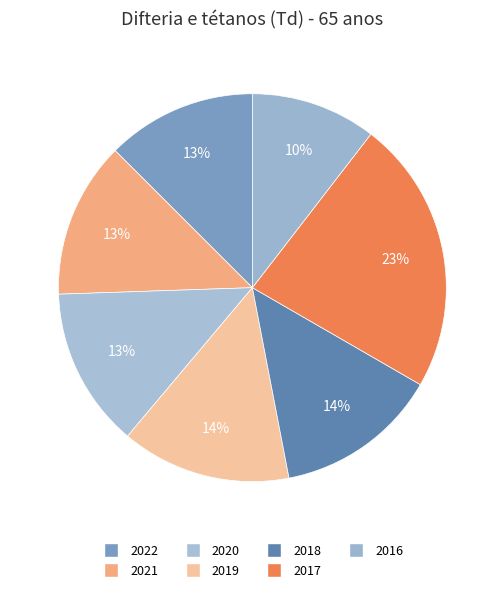

What is the ratio of the value at 2016 to the value at 2017?

0.5